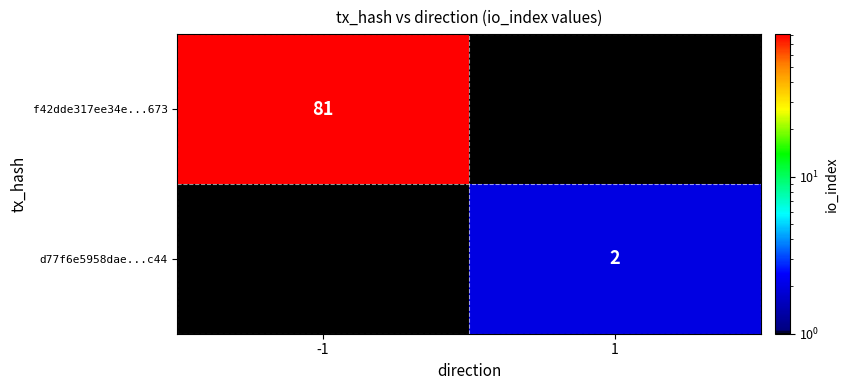

Is the value of d77f6e5958dae...c44 at 1 greater than the value of f42dde317ee34e...673 at -1?

No